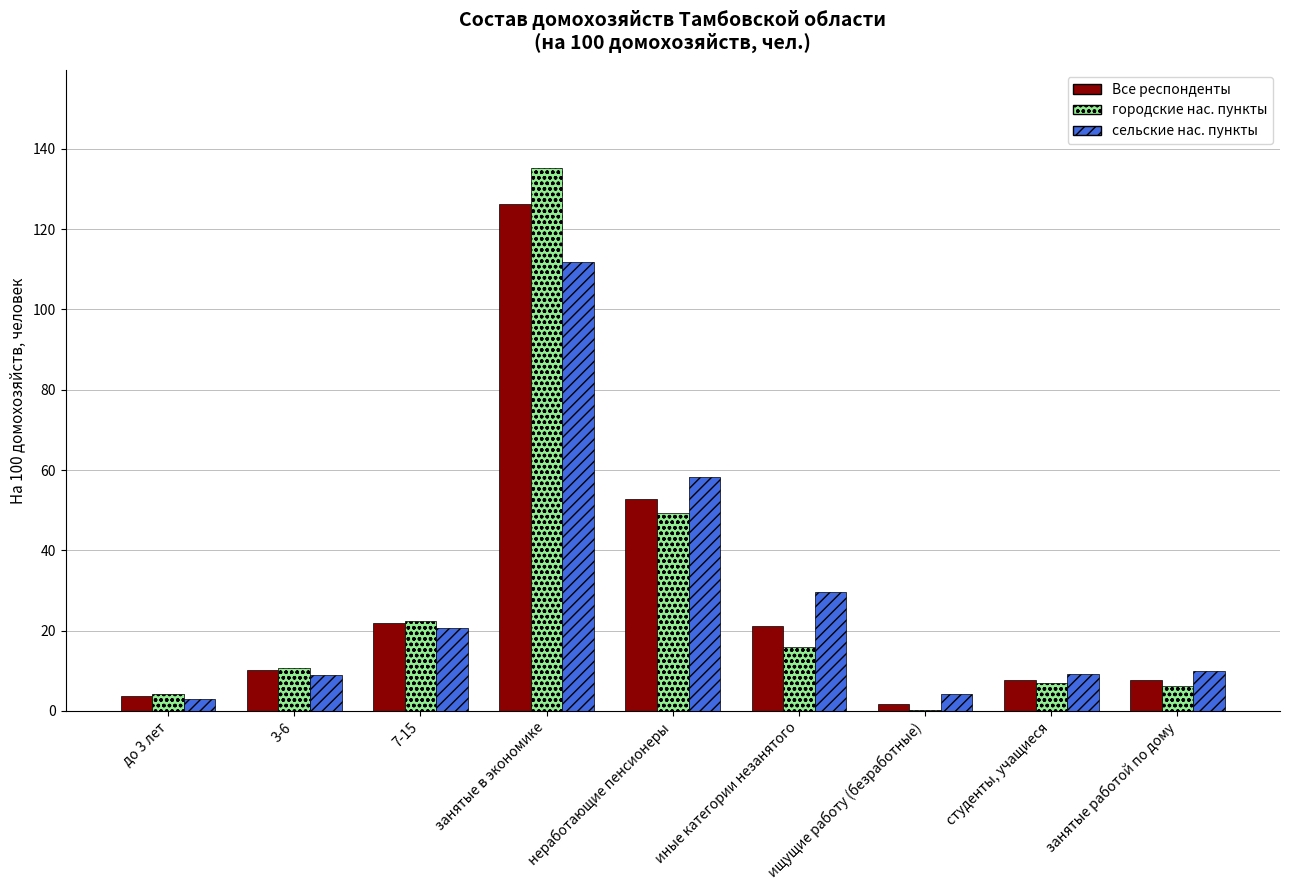

At which label does Все респонденты first exceed 10?

3-6